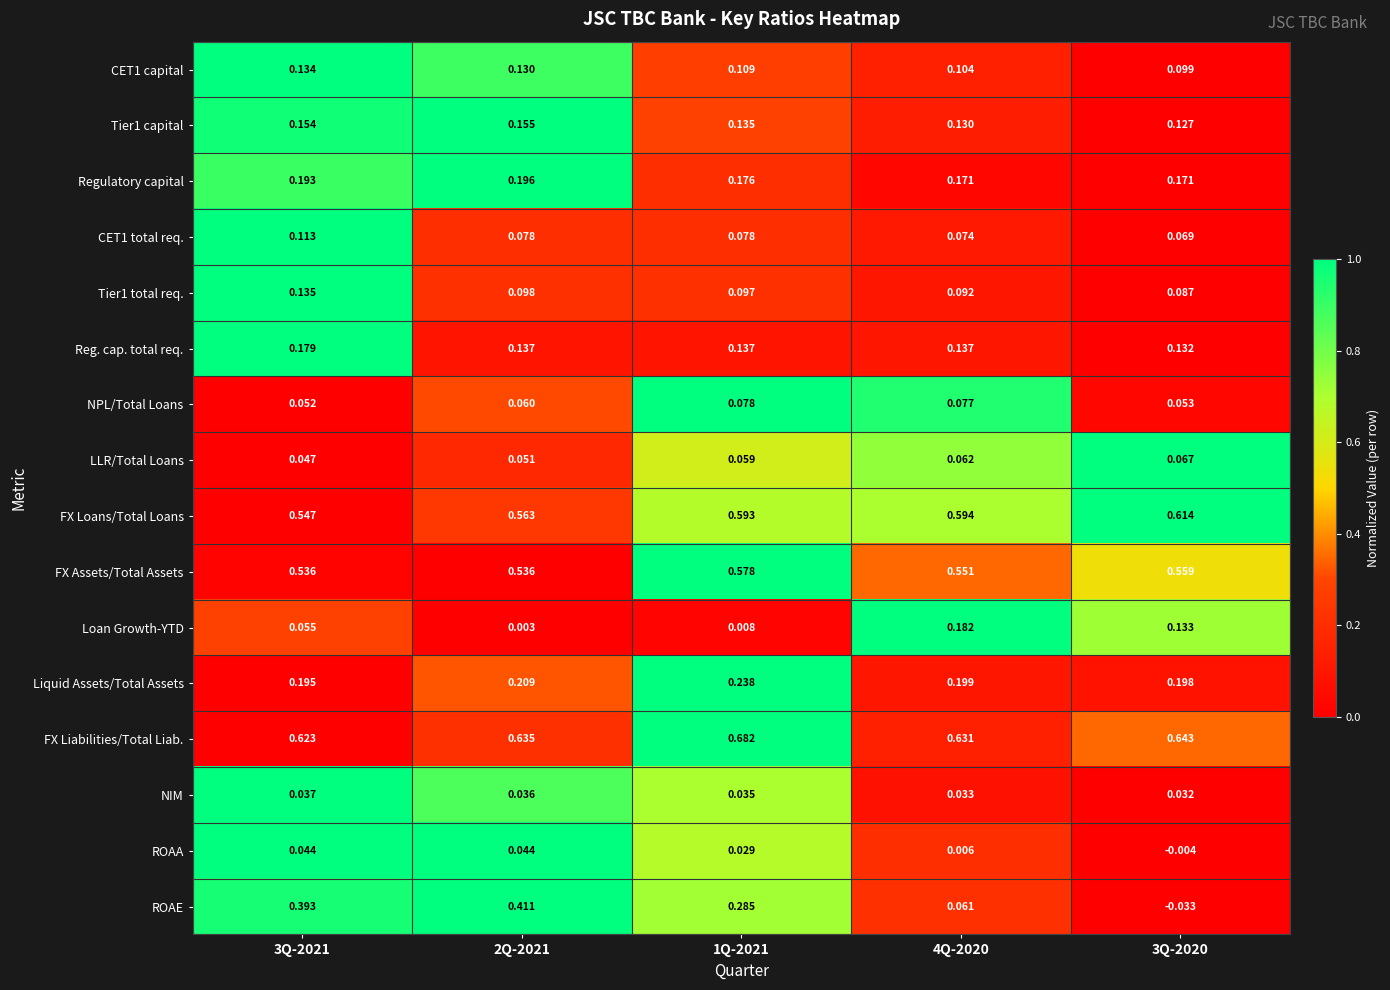

Which series has the largest total across all categories?

FX Liabilities/Total Liab.